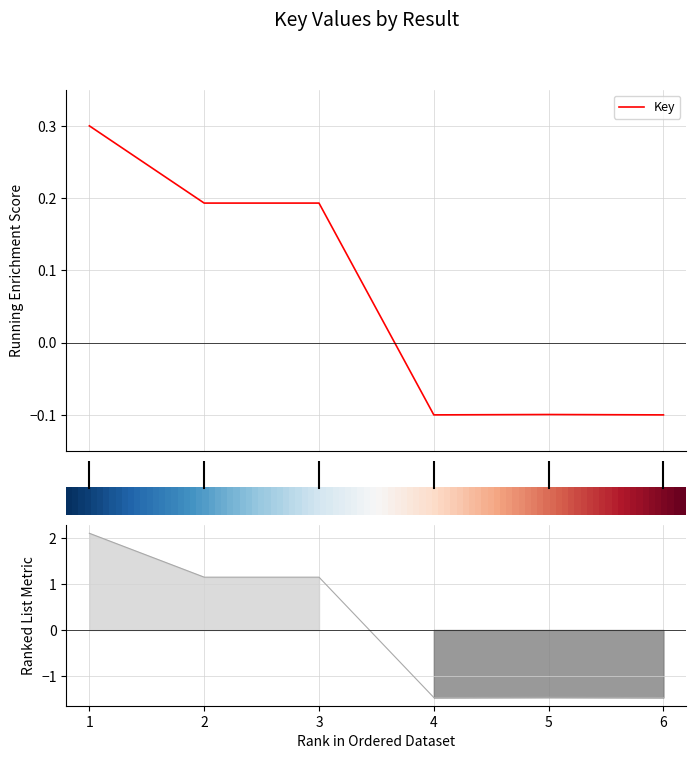

Between 6 and 3, which is larger?

3